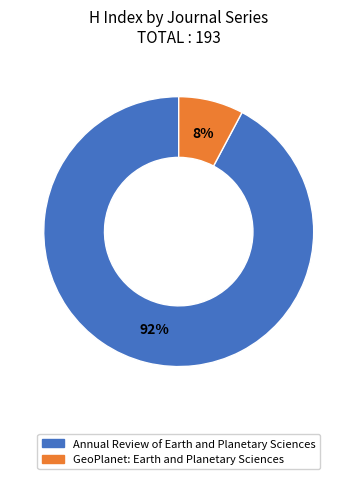

To the nearest percent, what is the average slice percentage?

50%